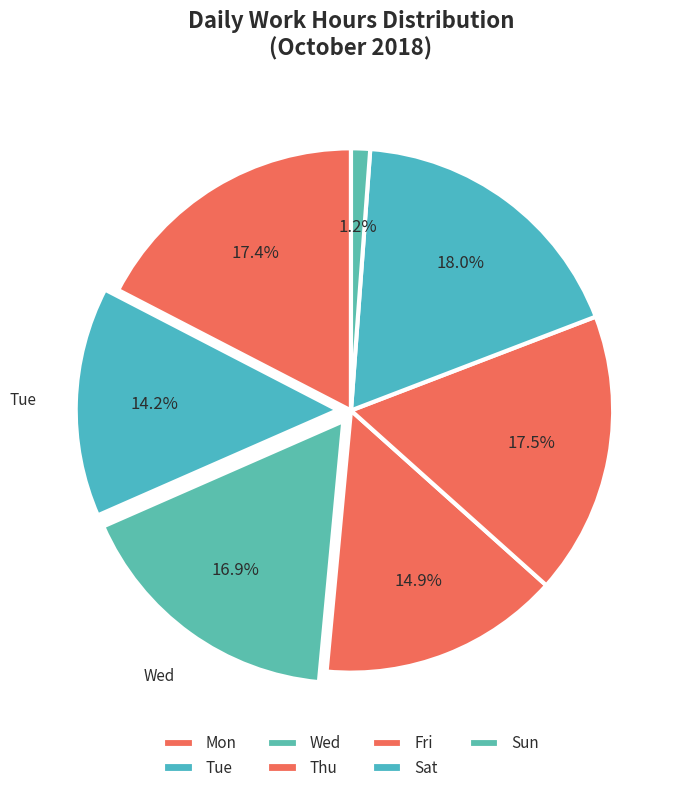

Approximately how many times larger is the value at Fri compared to Sat?

1.0